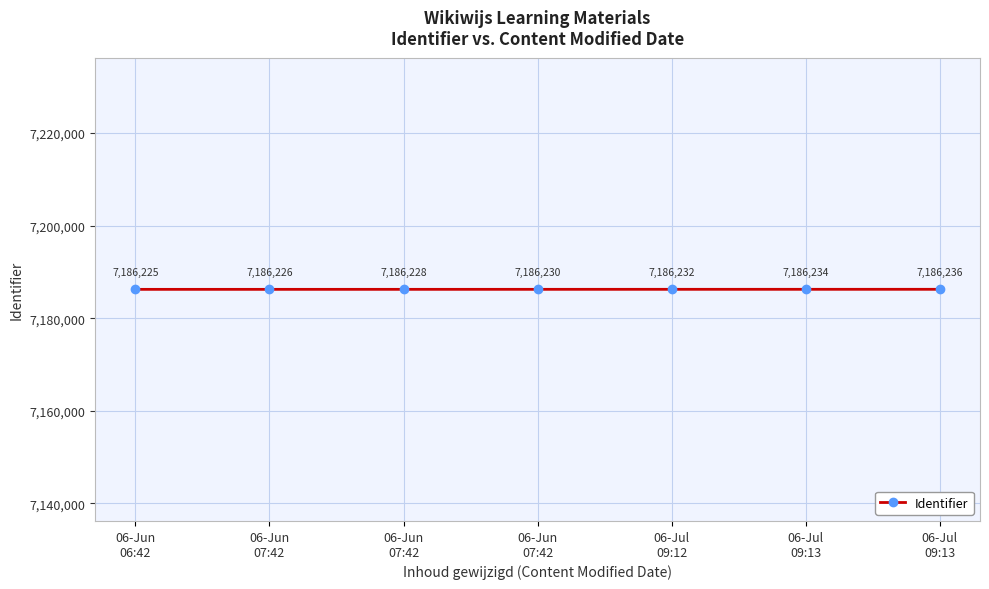

What is the label of the 7th point from the left?

06-Jul
09:13